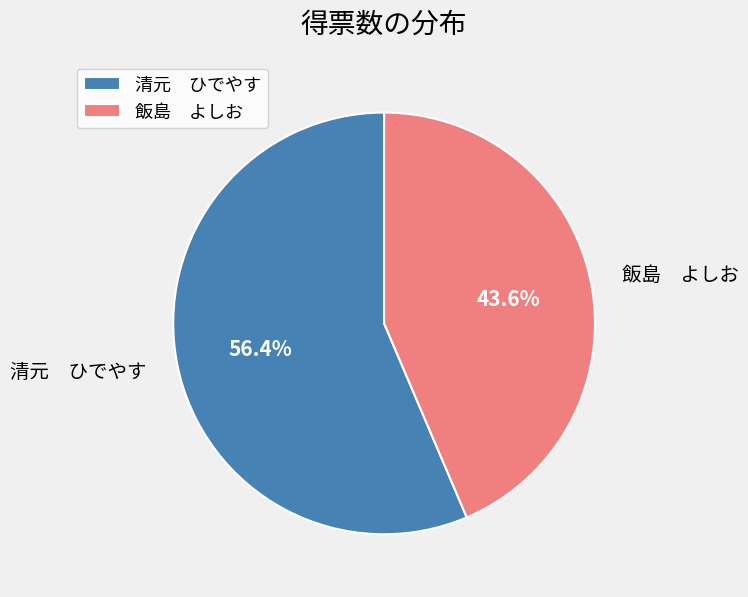

Which slice is the largest?

清元 ひでやす